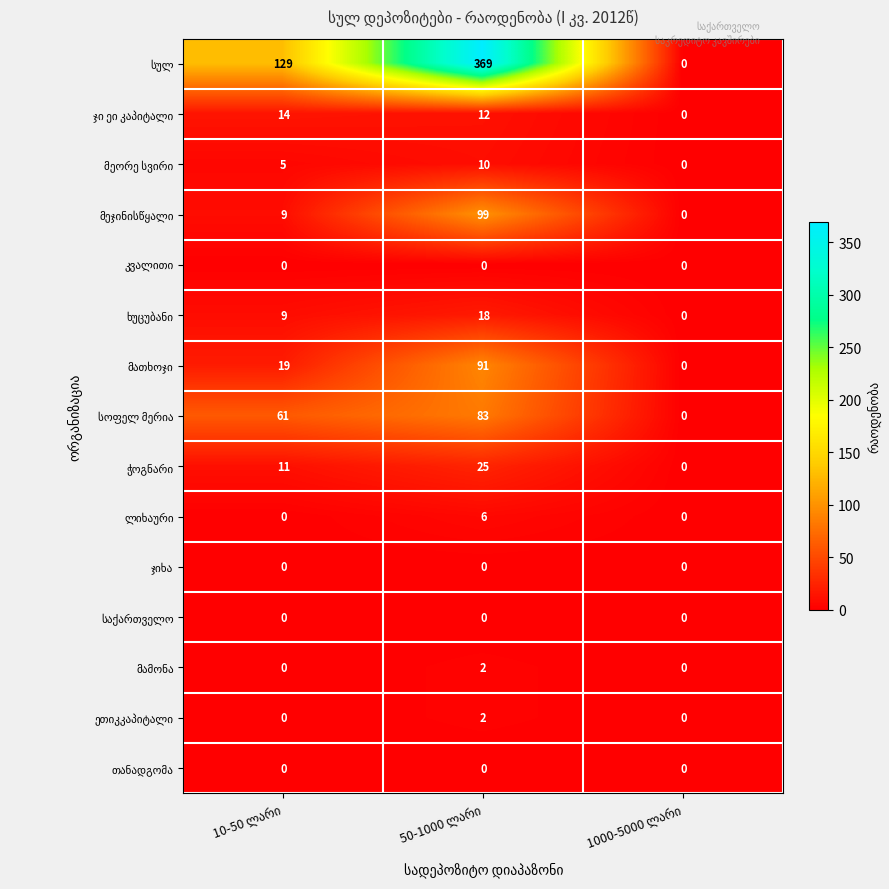

What is the maximum value shown in the chart?

369